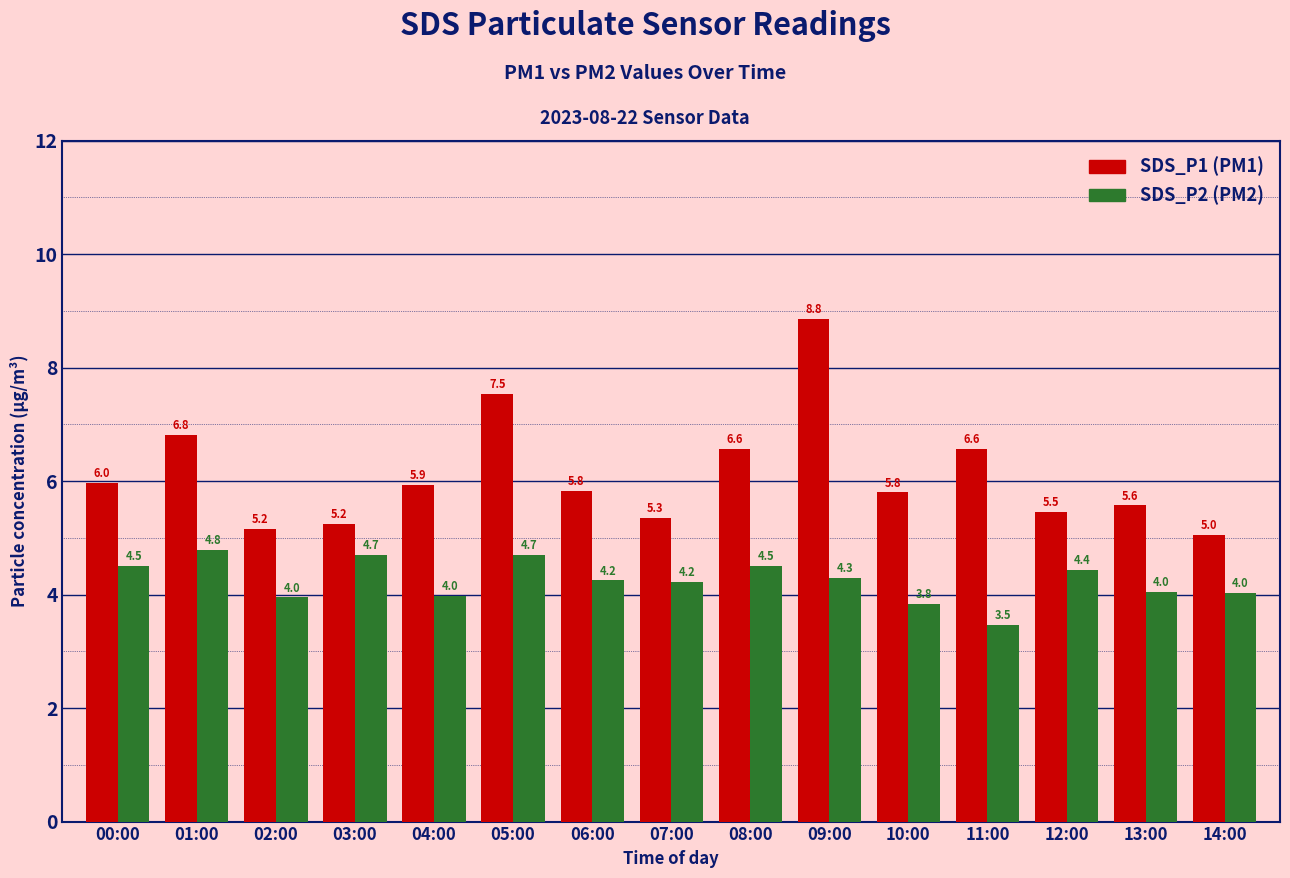

Which label corresponds to the smallest value in the chart?

11:00